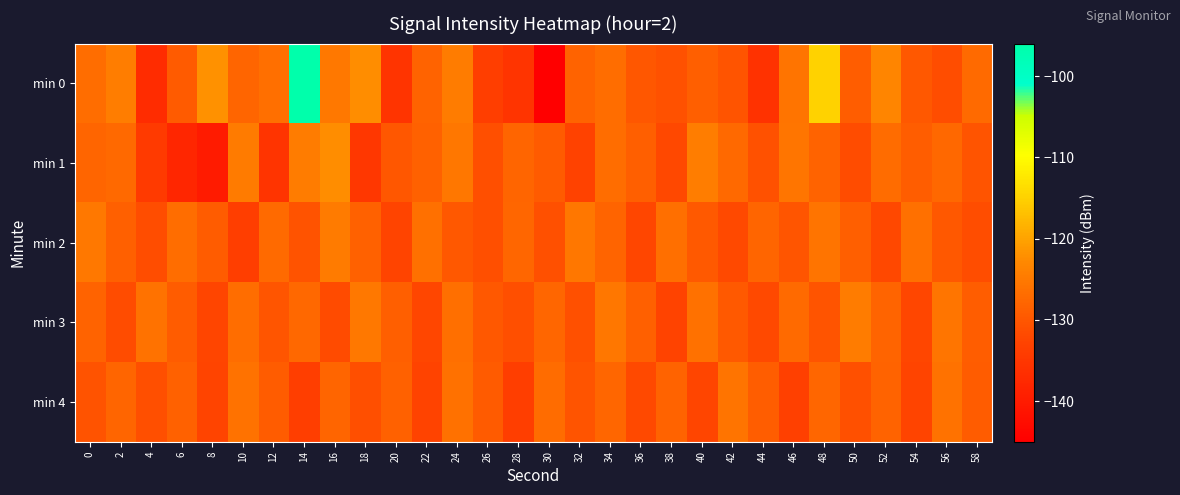

What is the total value across all series at 6?

-651.7